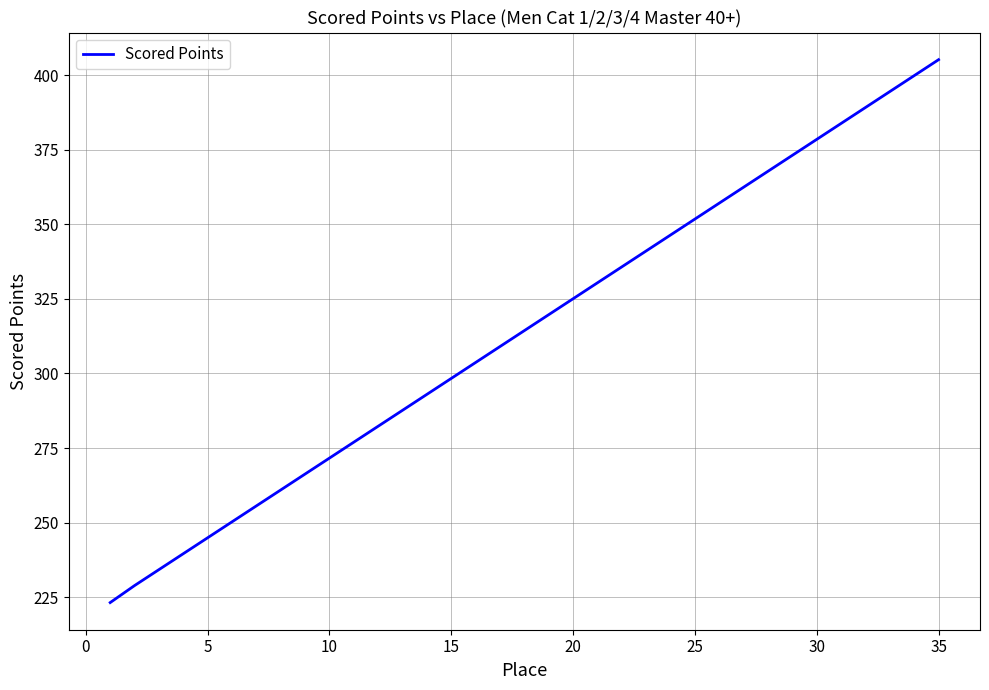

What is the smallest value displayed?

223.2